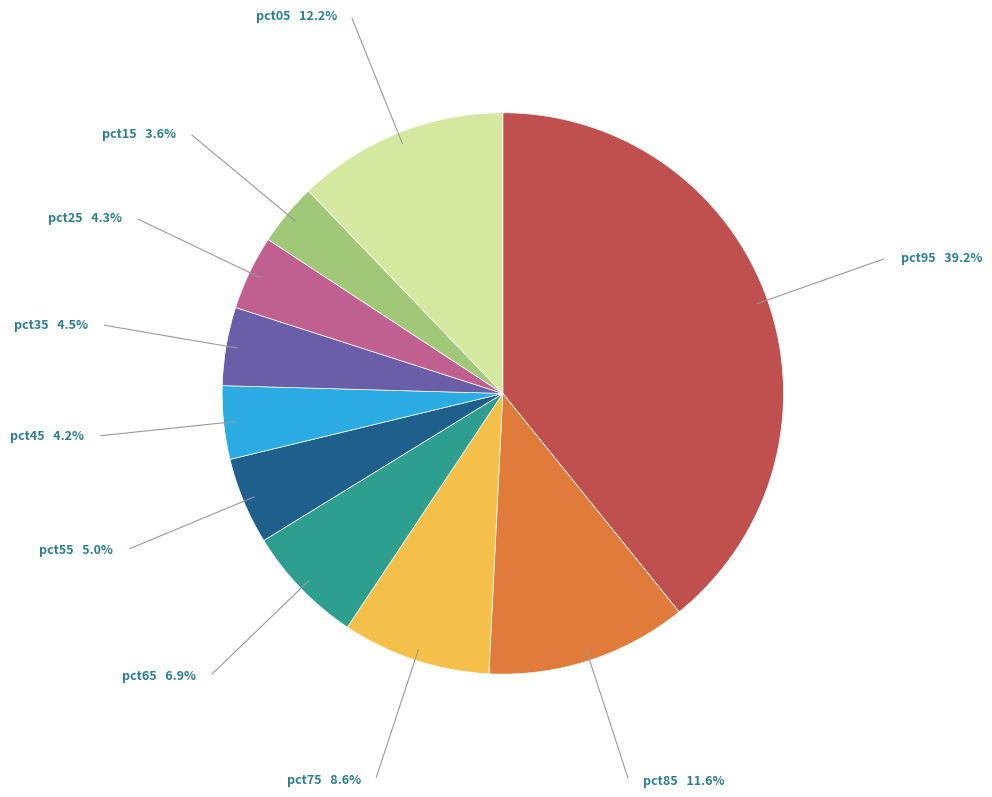

Does any single category account for the majority?

No